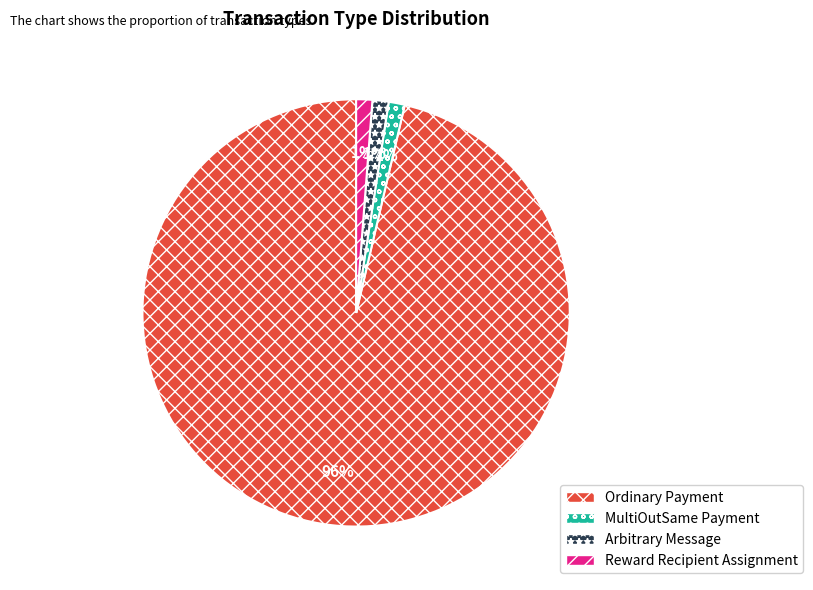

Combined, do Reward Recipient Assignment and Arbitrary Message account for over 50%?

No